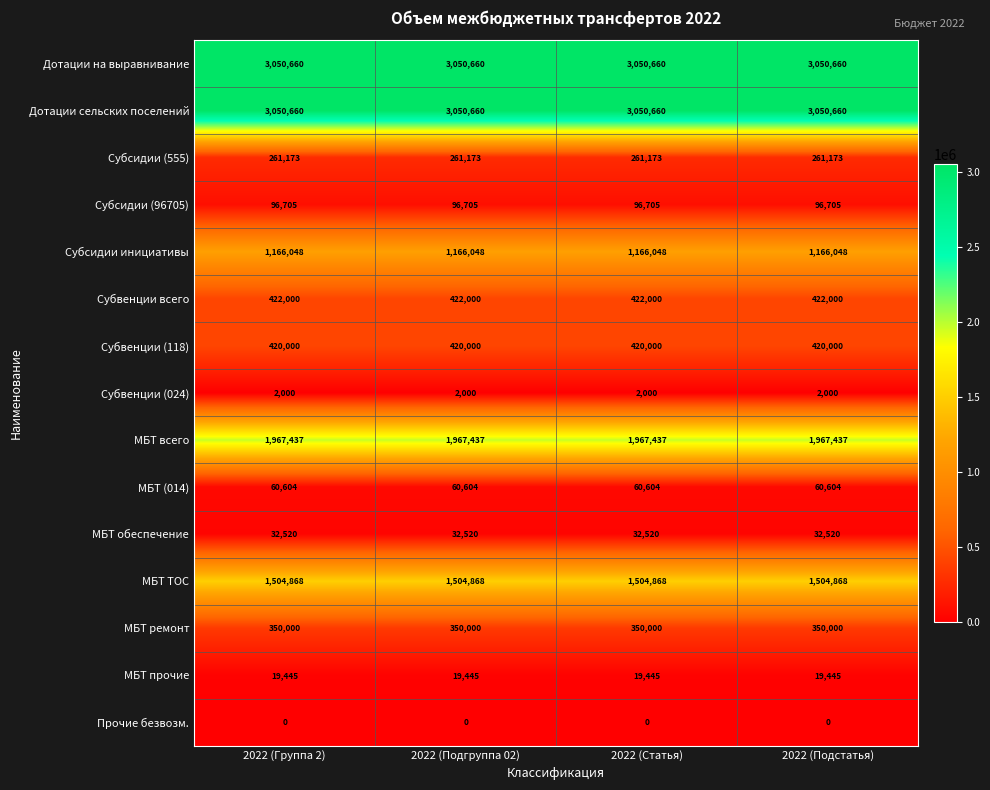

Read the Субсидии (96705) value at 2022 (Подстатья).

96705